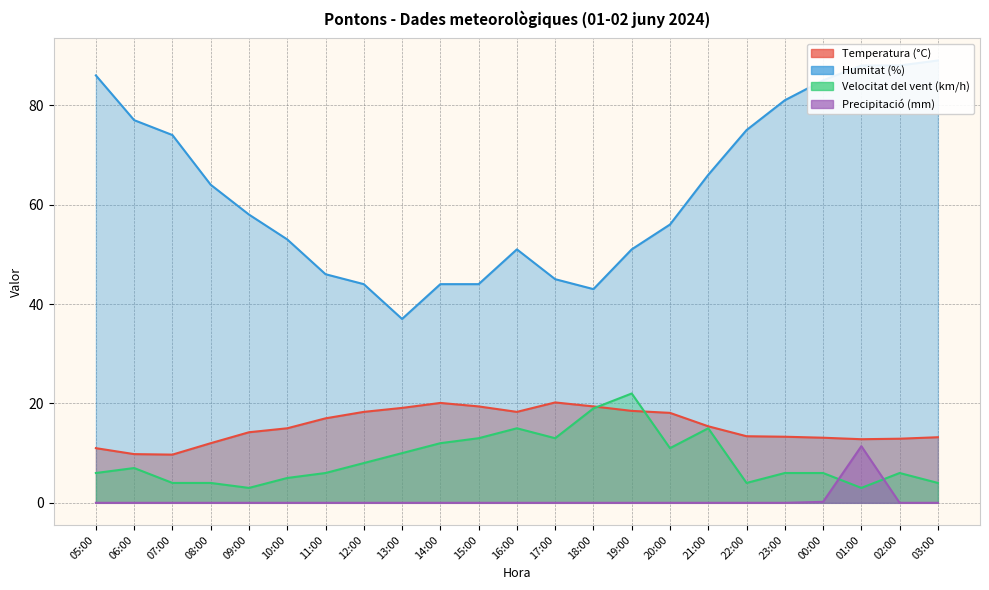

Where is Velocitat del vent (km/h) nearest to the value 12?

14:00